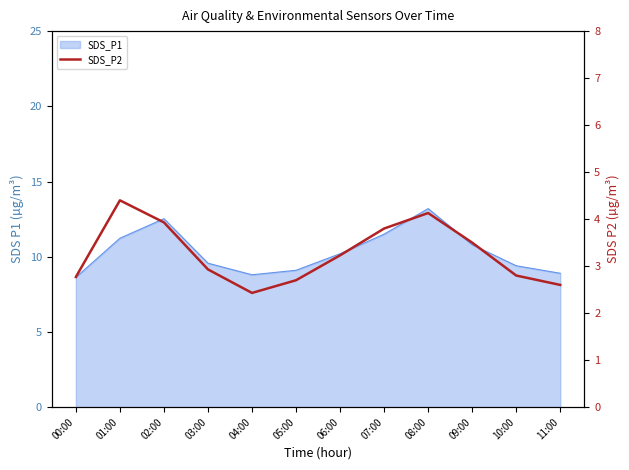

What is the difference between the maximum and minimum values?

2.0